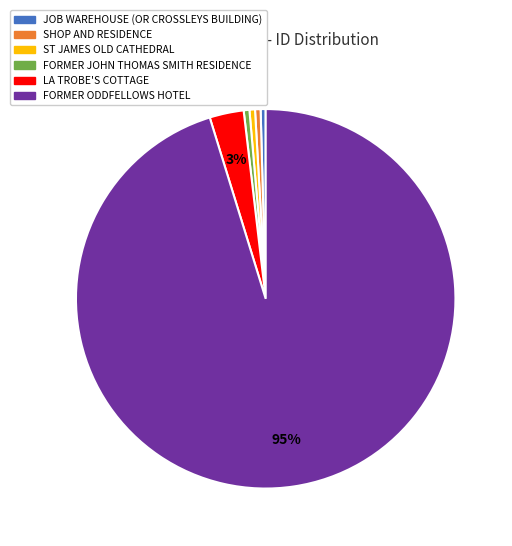

Count the number of slices in the pie.

6